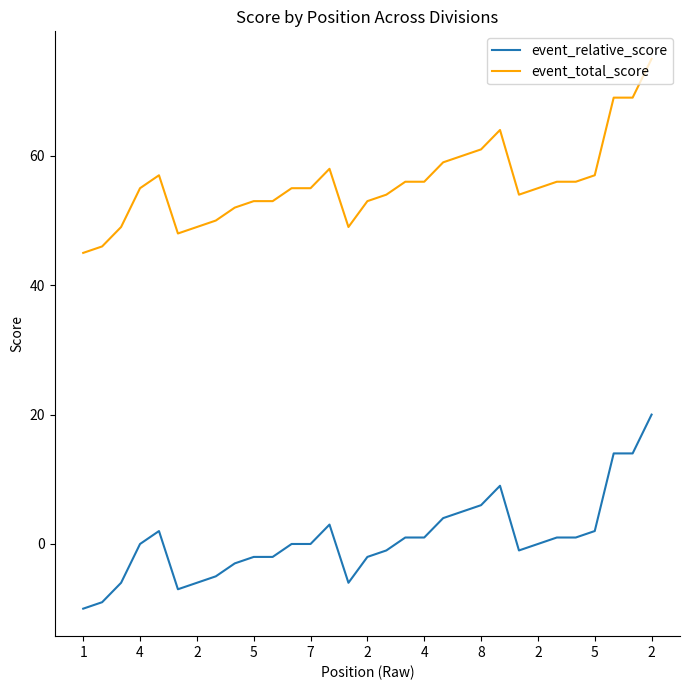

Reading left to right, extract all data points from this chart.

event_relative_score: -10	-9	-6	0	2	-7	-6	-5	-3	-2	-2	0	0	3	-6	-2	-1	1	1	4	5	6	9	-1	0	1	1	2	14	14	20
event_total_score: 45	46	49	55	57	48	49	50	52	53	53	55	55	58	49	53	54	56	56	59	60	61	64	54	55	56	56	57	69	69	75